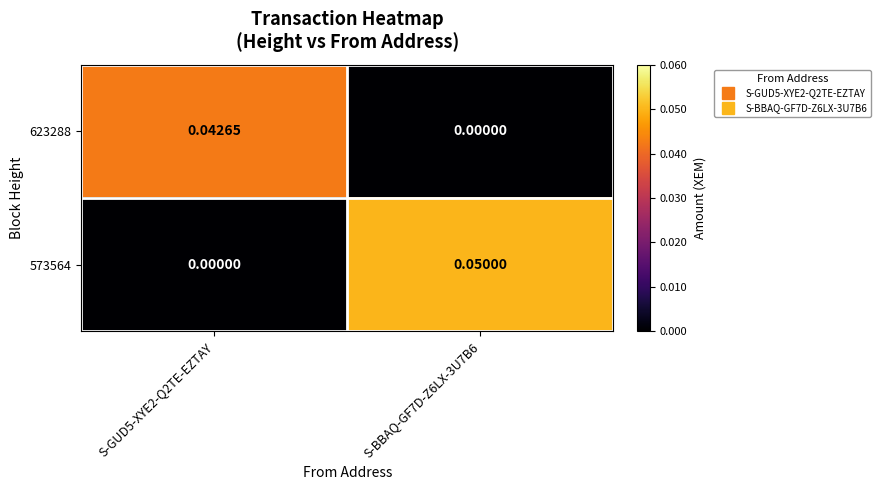

Which series has the largest total across all categories?

573564